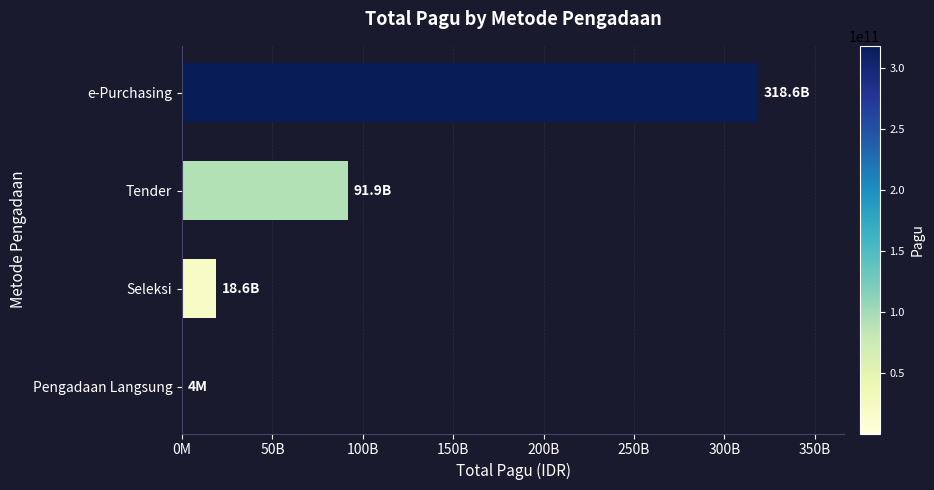

Count the number of categories in the chart.

4